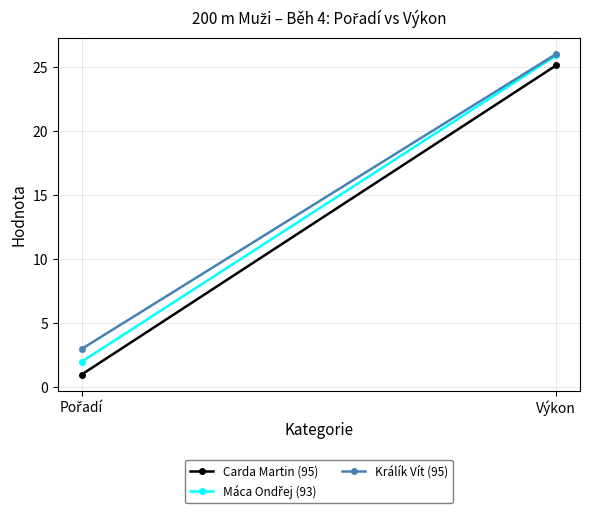

Rank the series by their maximum value, from lowest to highest.

Carda Martin (95), Máca Ondřej (93), Králík Vít (95)